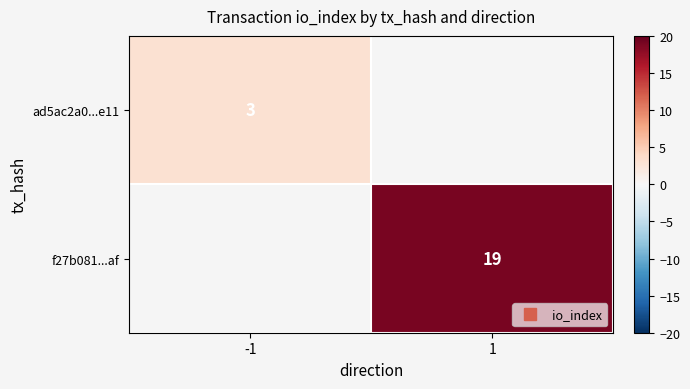

At which label is ad5ac2a0...e11 closest to 3?

-1